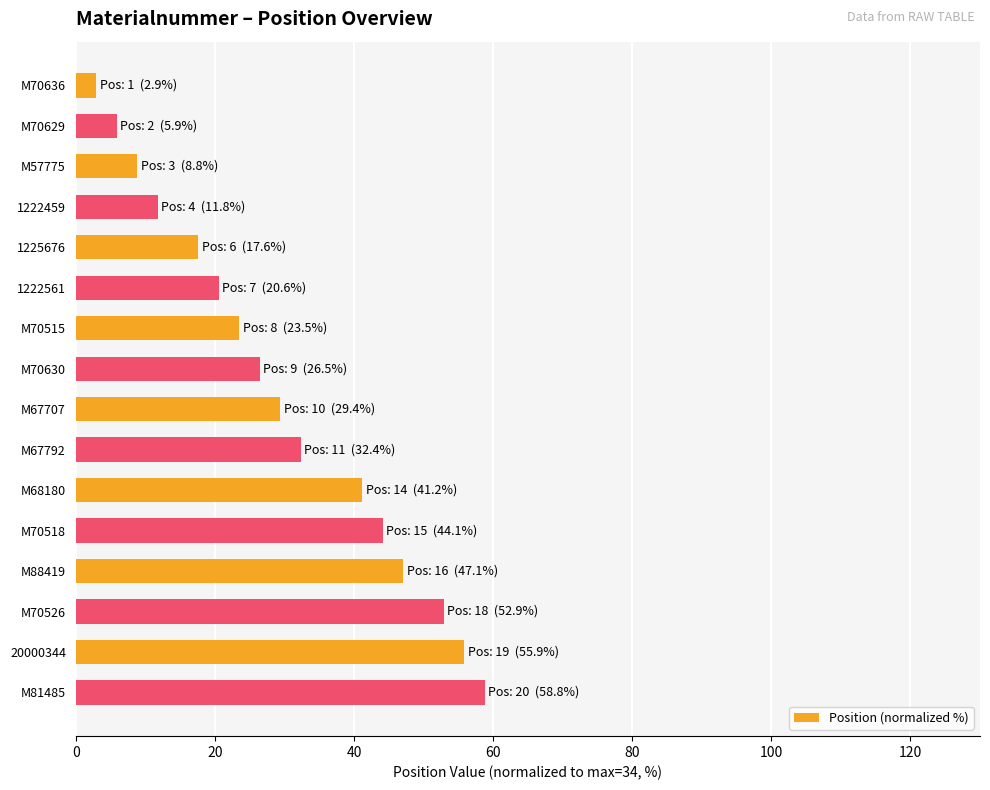

Are the bars horizontal?

Yes